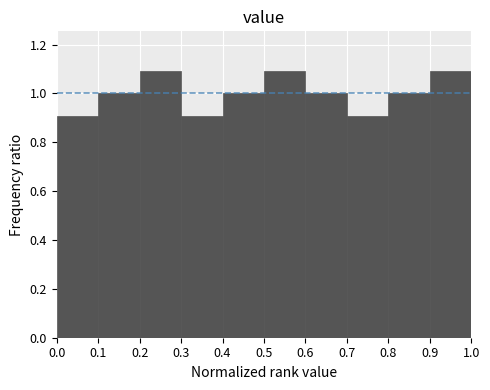

Reading left to right, list every bar in this chart as the range it spans on the x-axis followed by its height. The values are not printed on the chart, so give them approximately, as read against the axis.

0.0 to 0.1: 0.9
0.1 to 0.2: 1.0
0.2 to 0.3: 1.1
0.3 to 0.4: 0.9
0.4 to 0.5: 1.0
0.5 to 0.6: 1.1
0.6 to 0.7: 1.0
0.7 to 0.8: 0.9
0.8 to 0.9: 1.0
0.9 to 1.0: 1.1